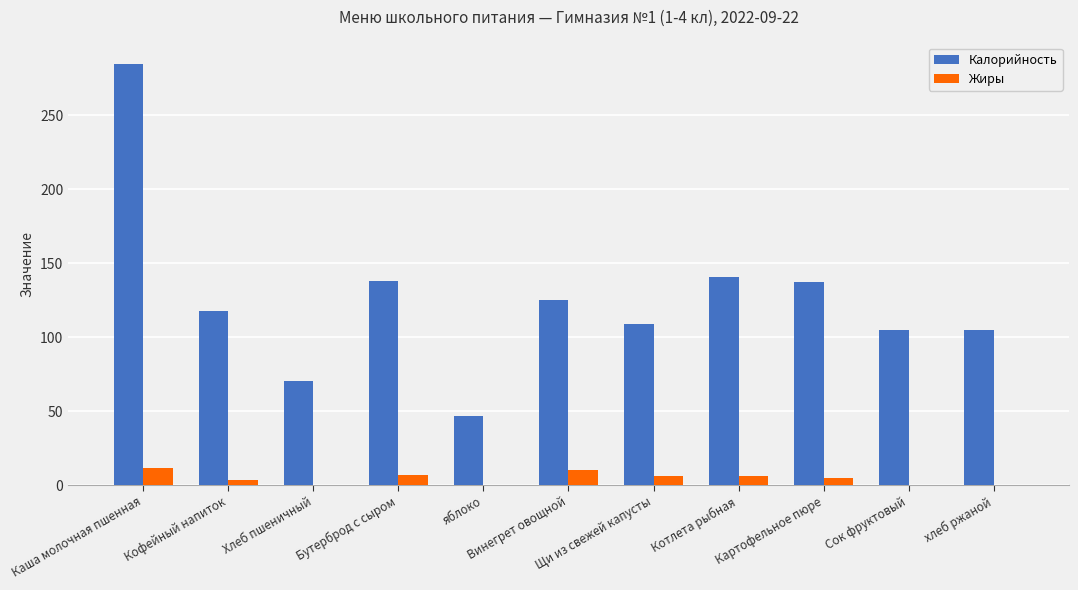

What is the sum of all Жиры values?

50.3